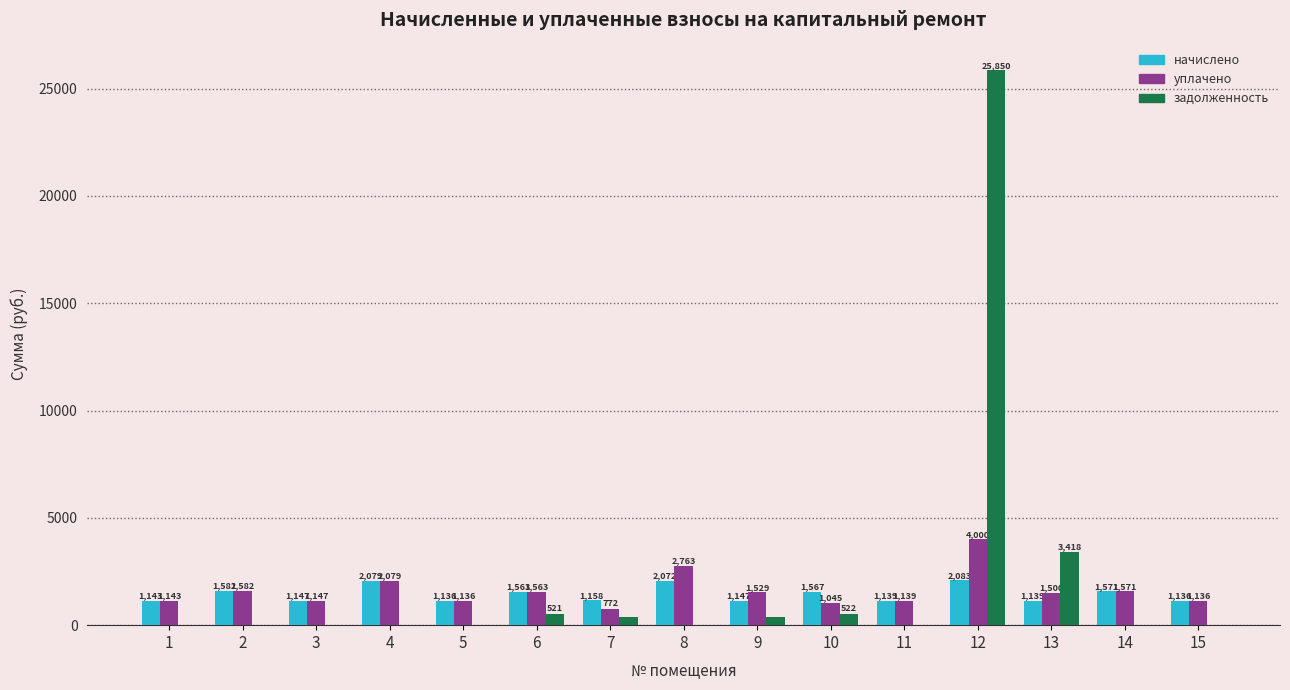

Which category has the highest value in the уплачено series?

12